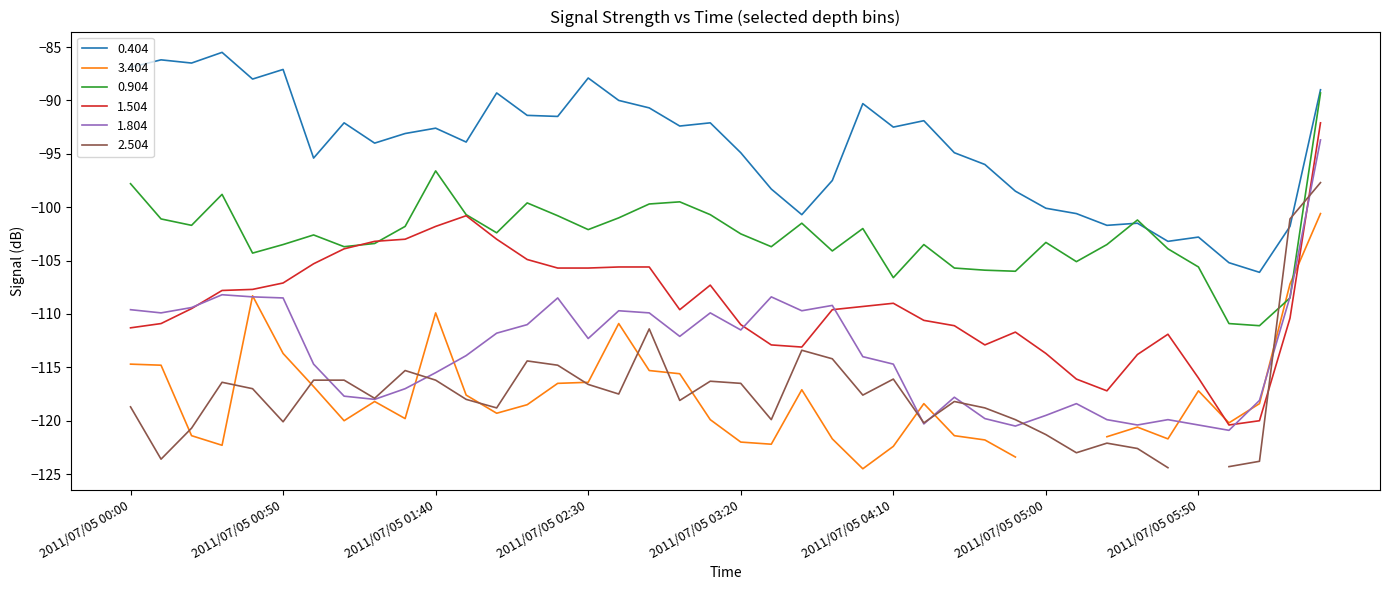

What is the label of the 6th point from the left?

2011/07/05 00:50